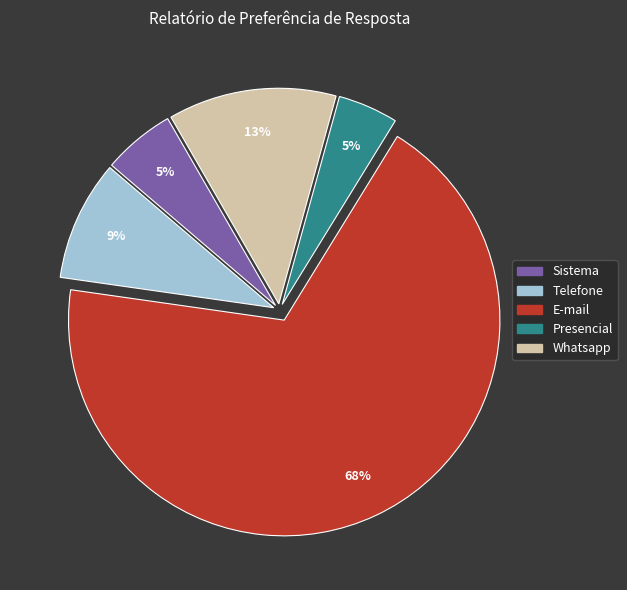

Between E-mail and Whatsapp, which is larger?

E-mail